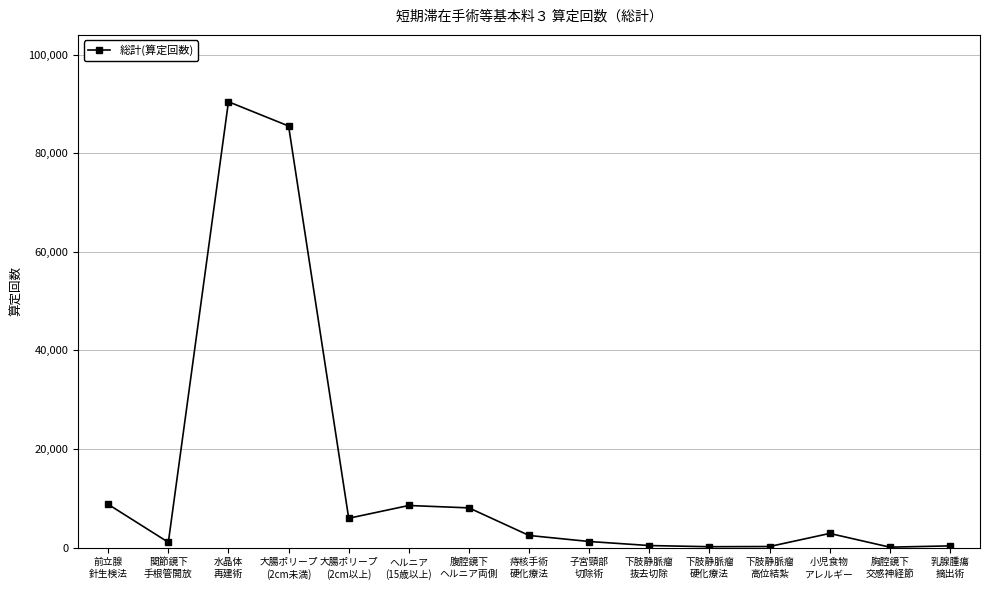

What is the label of the 14th point from the right?

関節鏡下
手根管開放